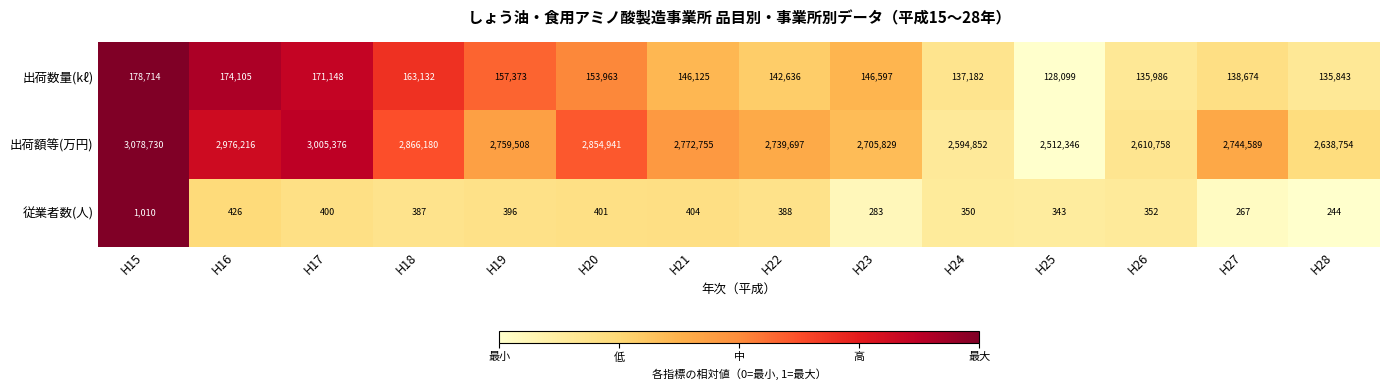

What is the difference between the maximum and second lowest values in the 出荷数量(kℓ) series?

42871